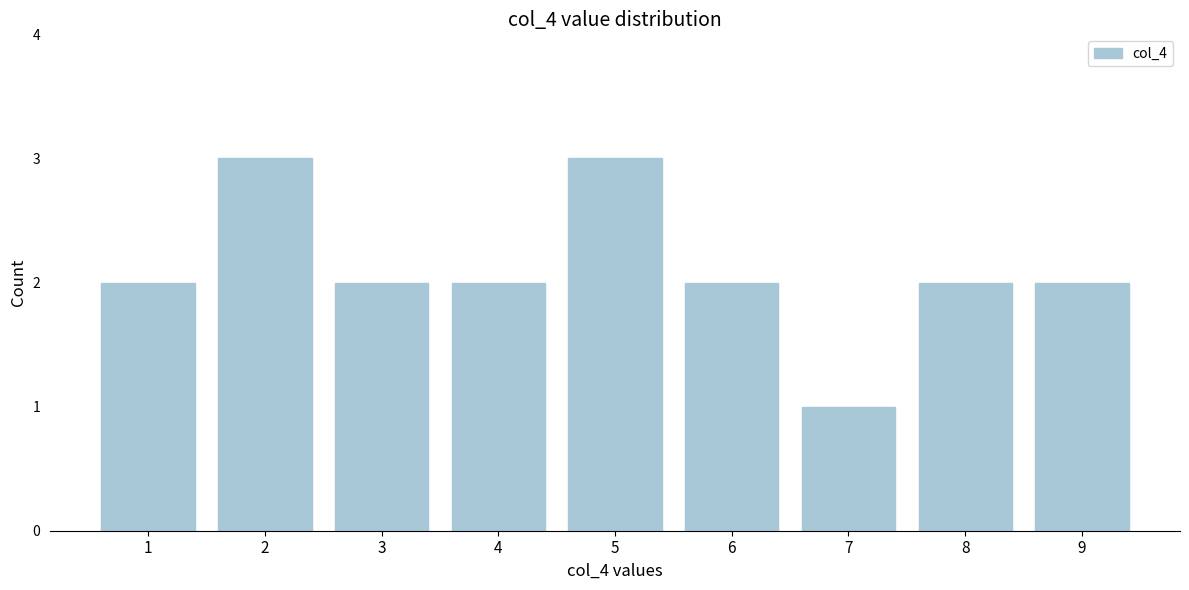

Reading left to right, what are all the values shown in this chart?

2	3	2	2	3	2	1	2	2